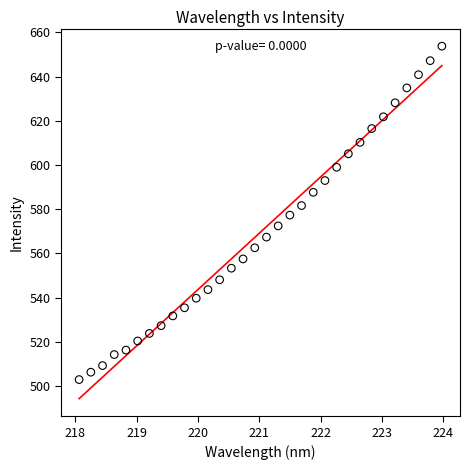

What is the range of Y values (max minus min)?

150.8